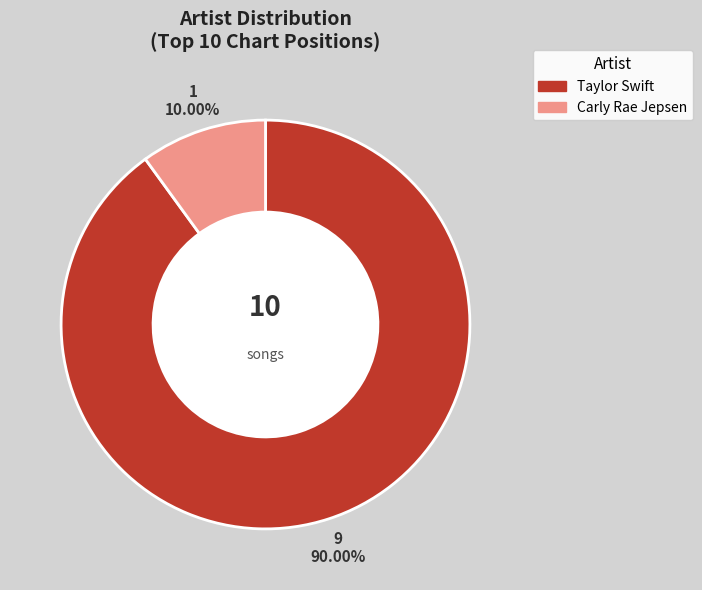

What portion of the pie excludes Taylor Swift?

10.0%